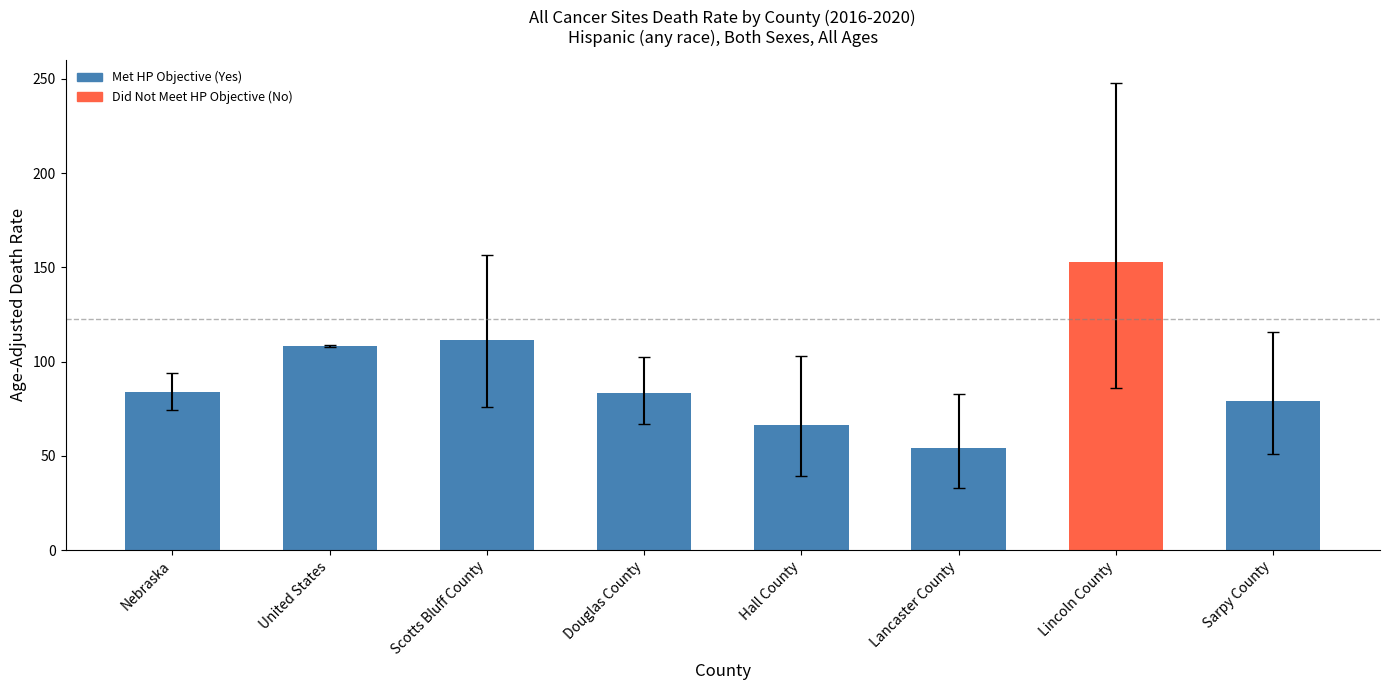

What is the greatest value displayed?

152.6